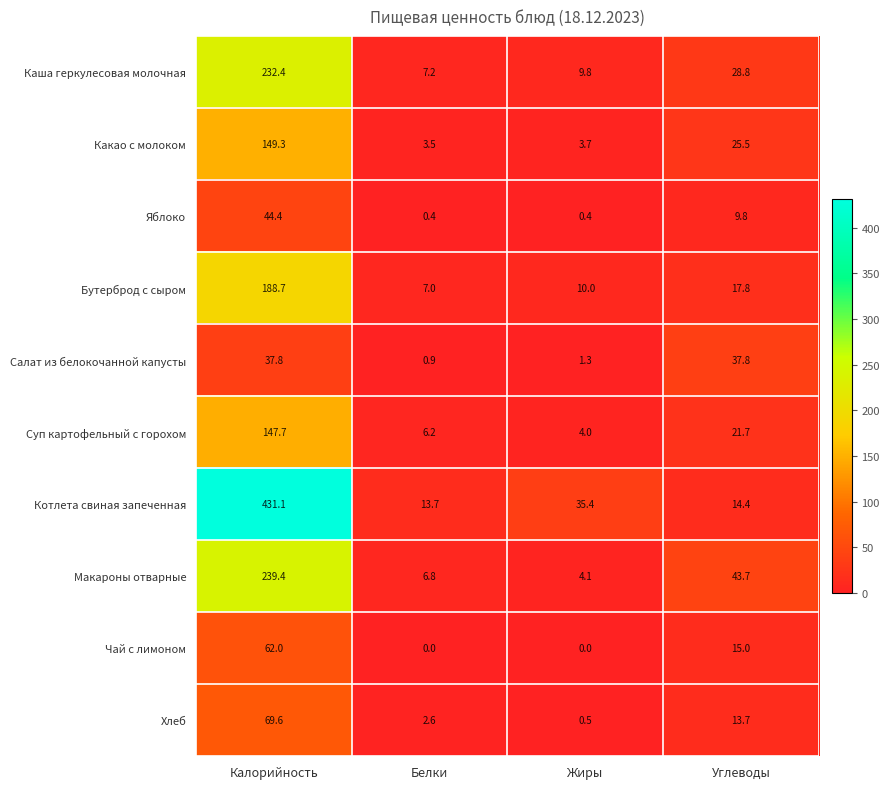

What is the difference between the second highest and second lowest values in the Хлеб series?

11.1